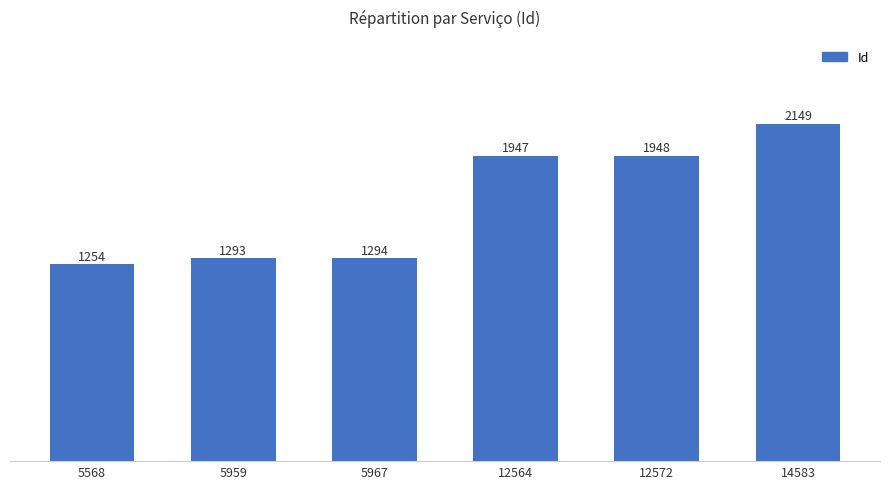

Count the number of categories in the chart.

6